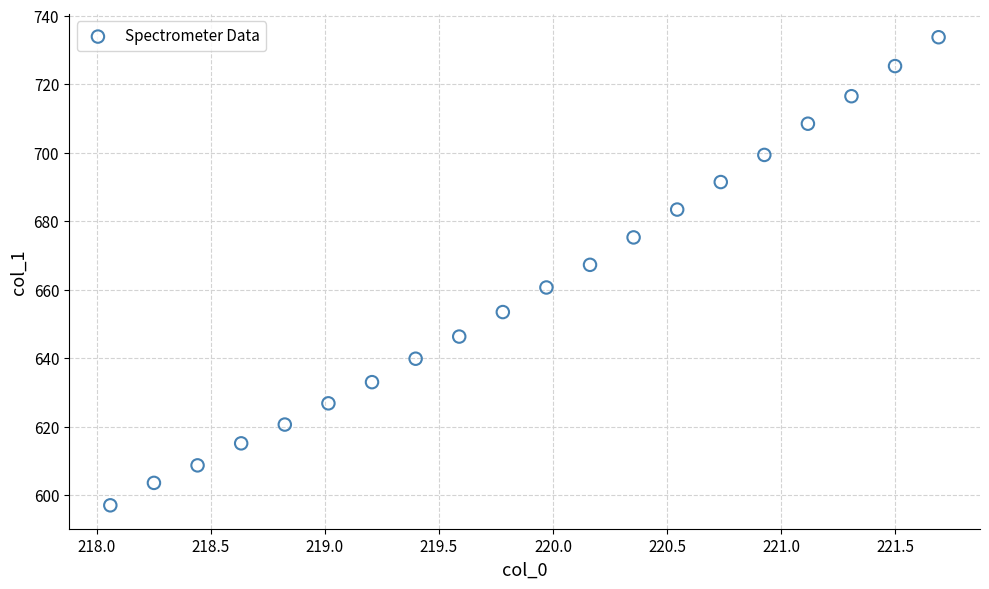

What is the range of Y values (max minus min)?

136.7